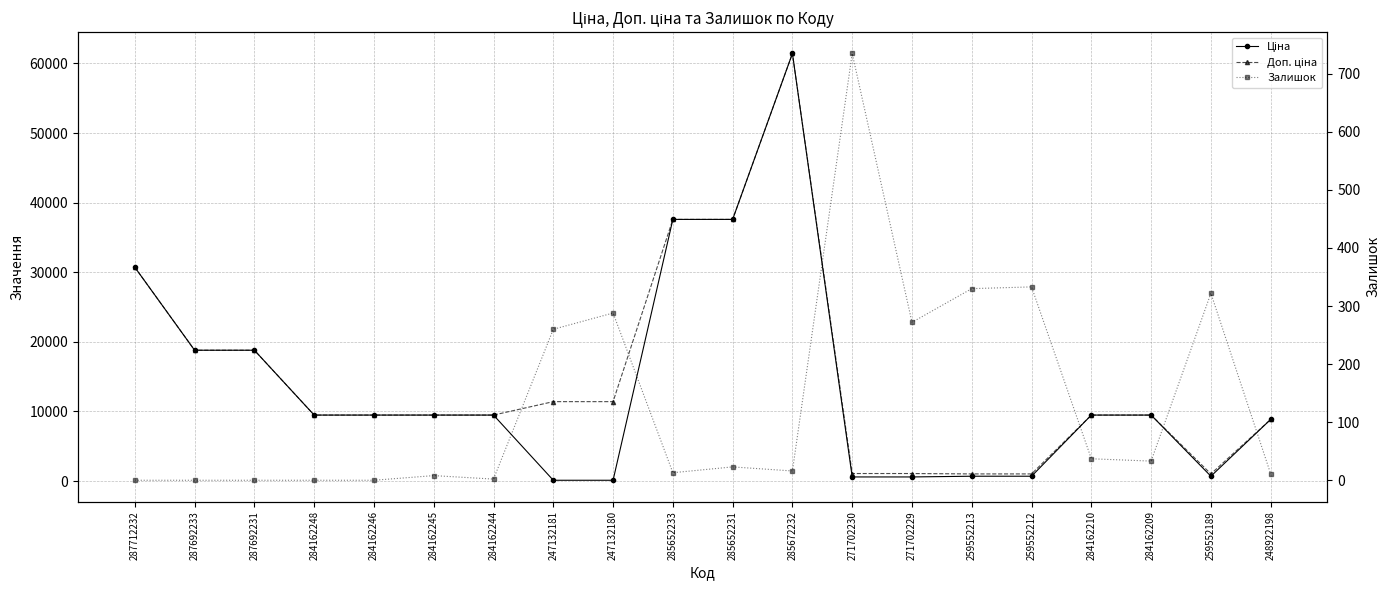

Between 259552213 and 284162209, which series saw the biggest shift?

Ціна